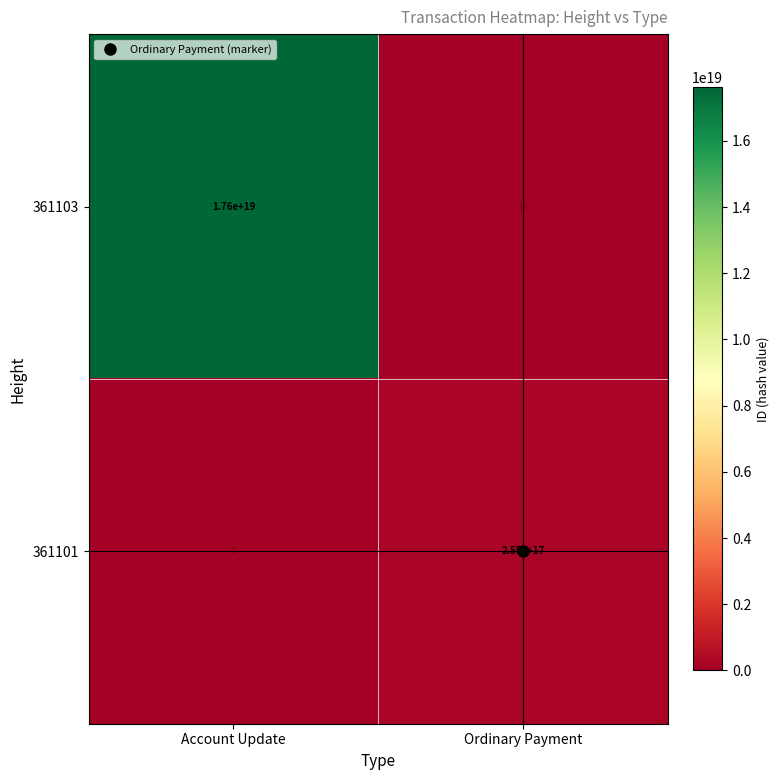

At which label is 361101 closest to 127500000000000000?

Account Update